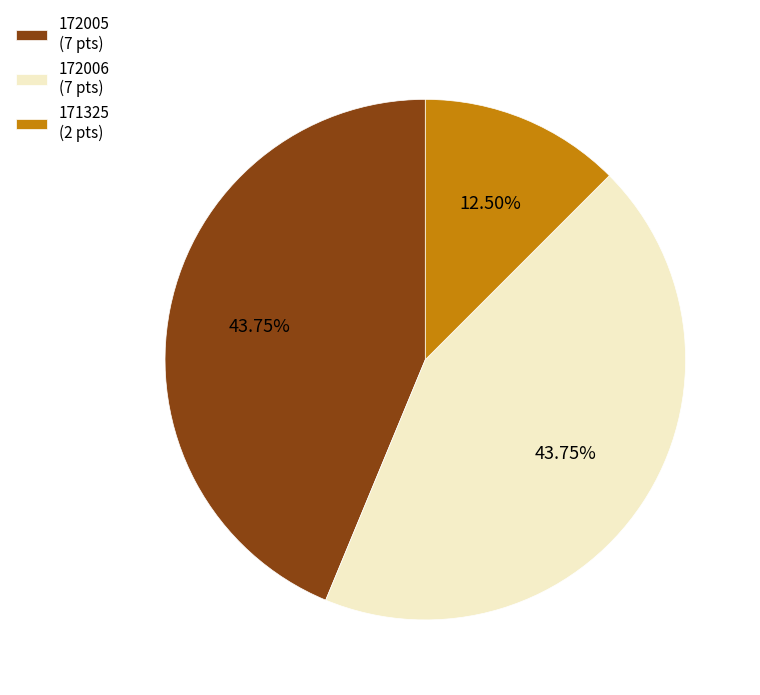

What percentage do 172006 and 172005 together represent?

87.5%